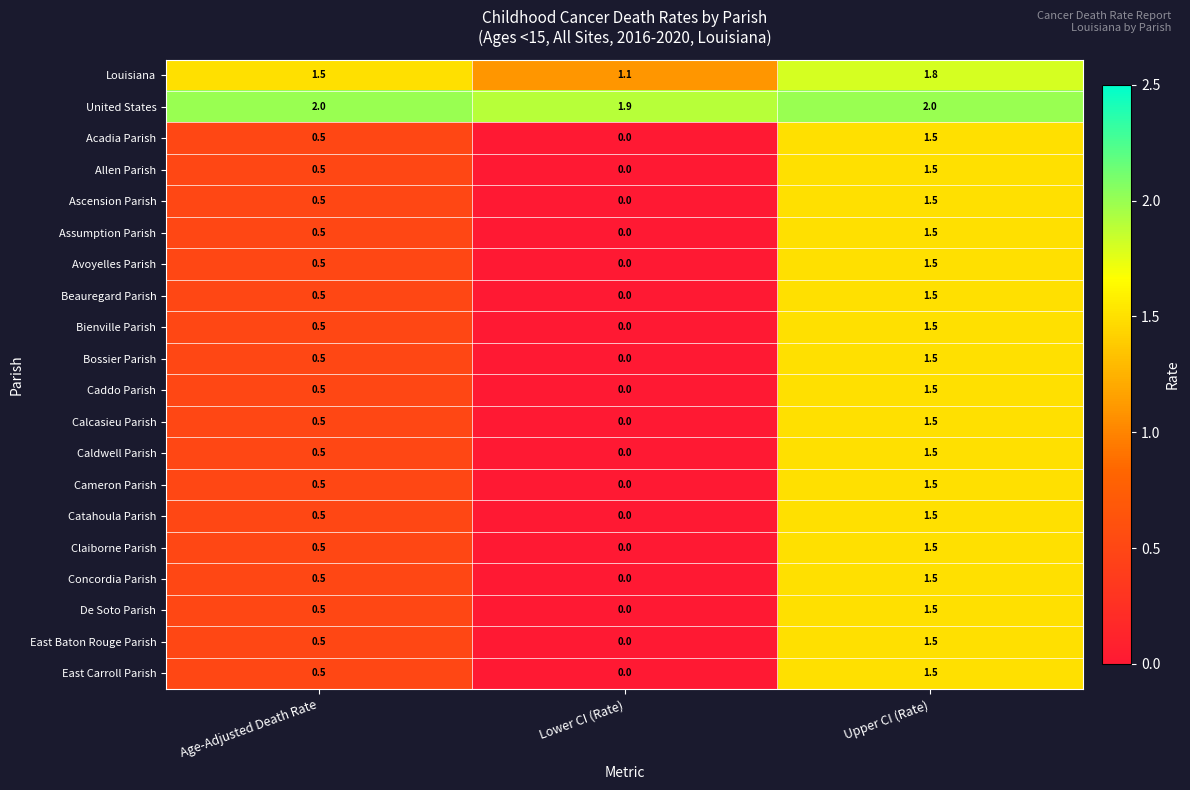

At which label is Acadia Parish closest to 0?

Lower CI (Rate)